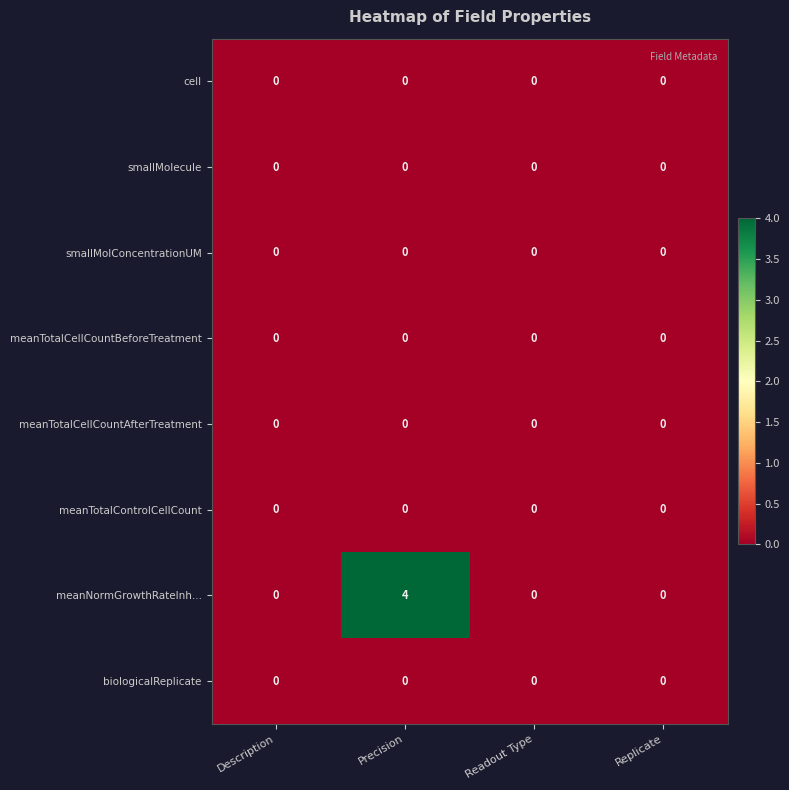

How many series are shown in this chart?

8